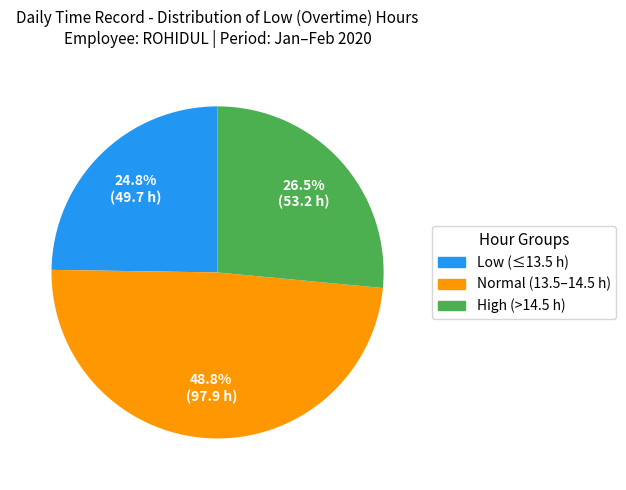

How many slices are in this pie chart?

3